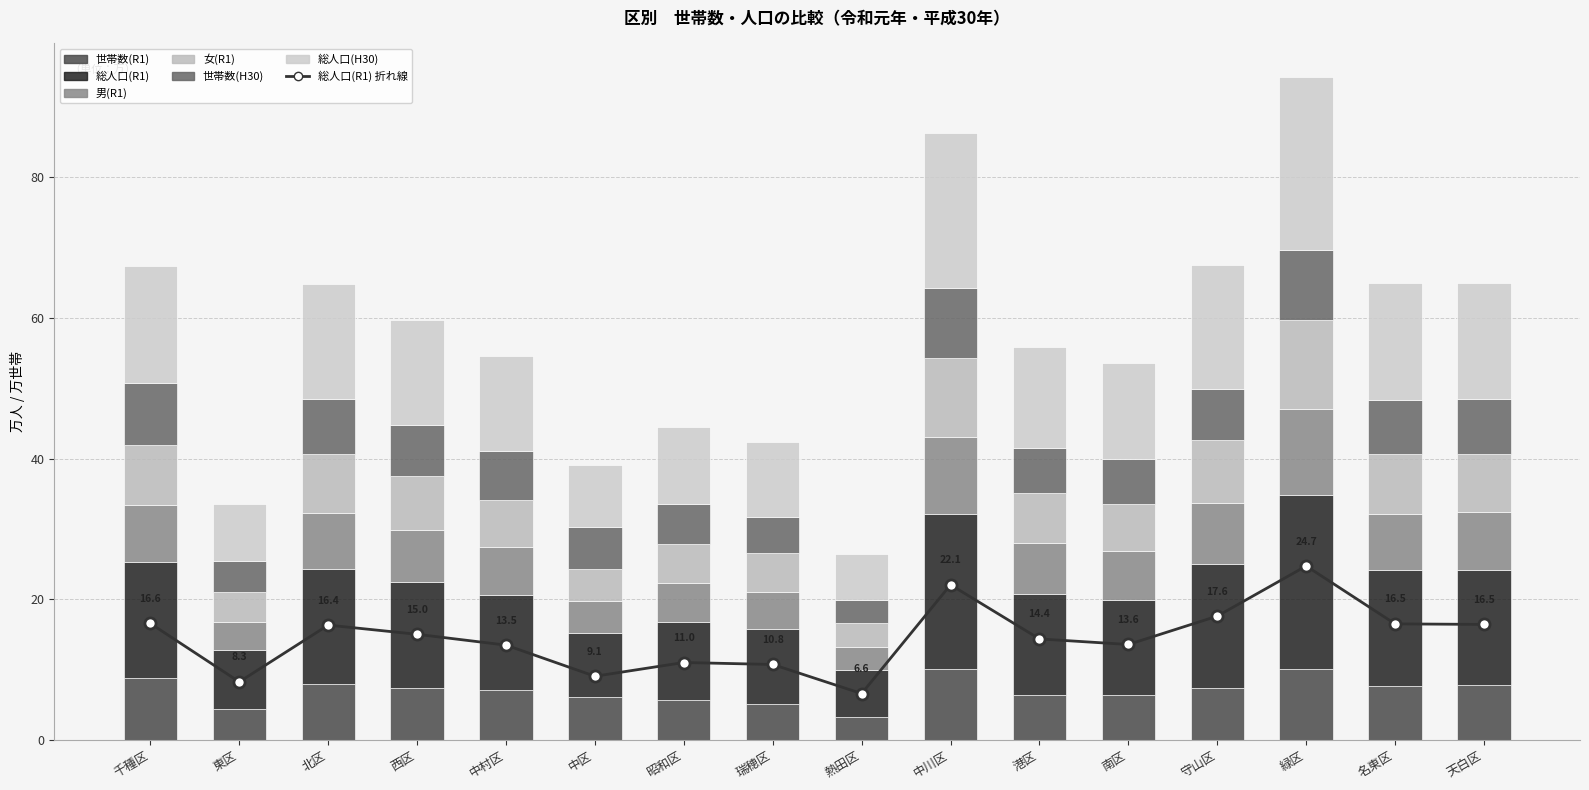

Is it true that 総人口(R1) equals 16.6 at 千種区?

True